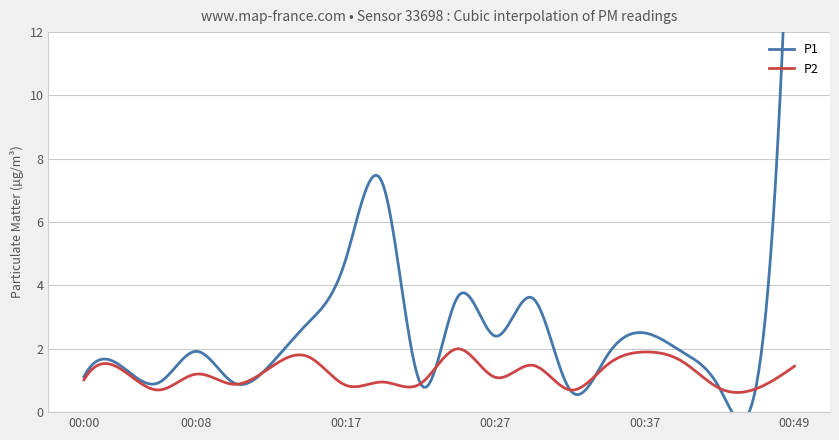

In P1, how many points are higher than both neighbors (excluding endpoints)?

6